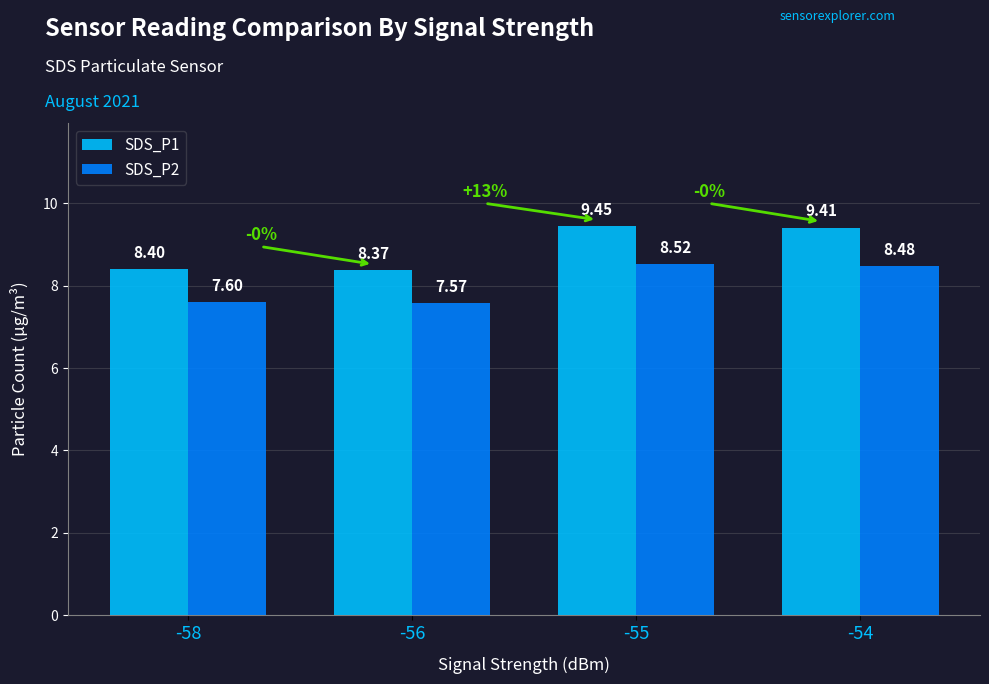

Which series has the largest range (max minus min)?

SDS_P1